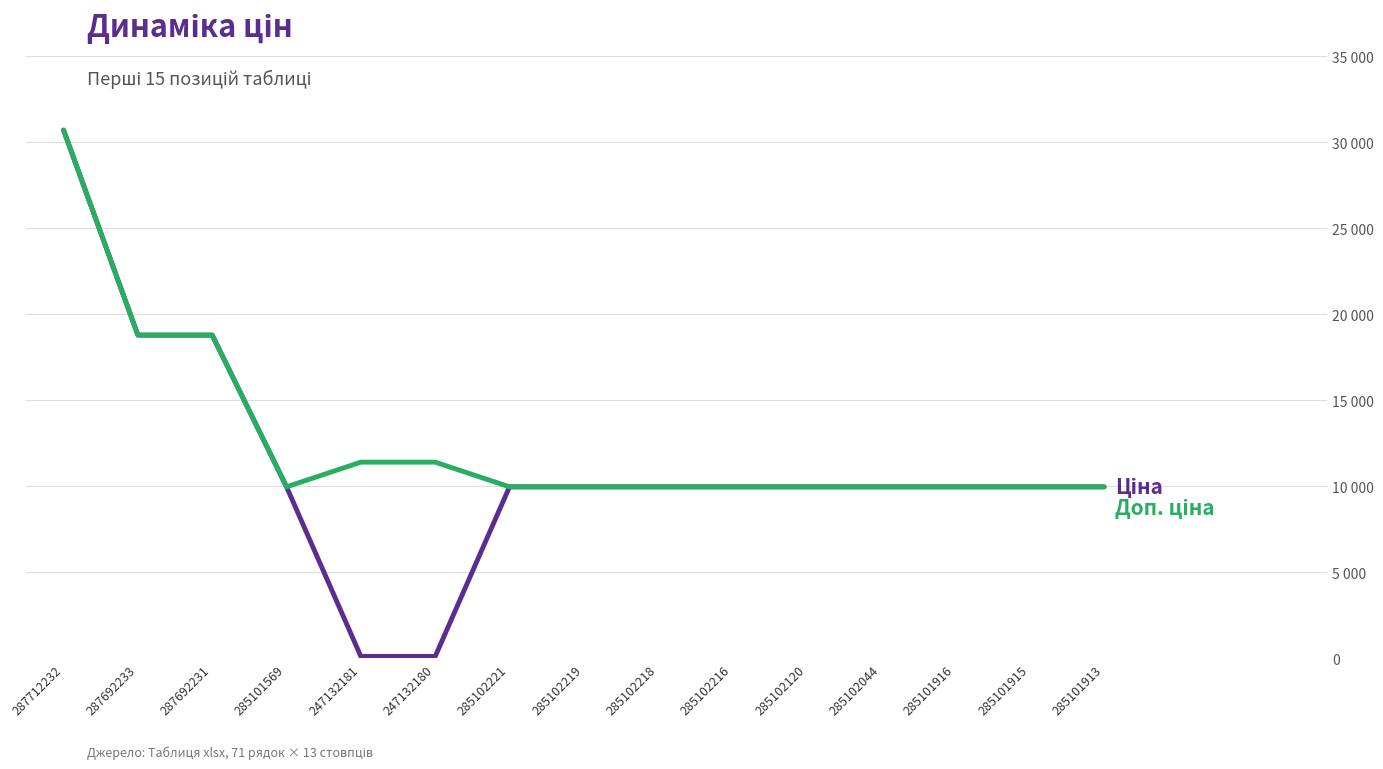

Is this an area chart (filled region under the line)?

No